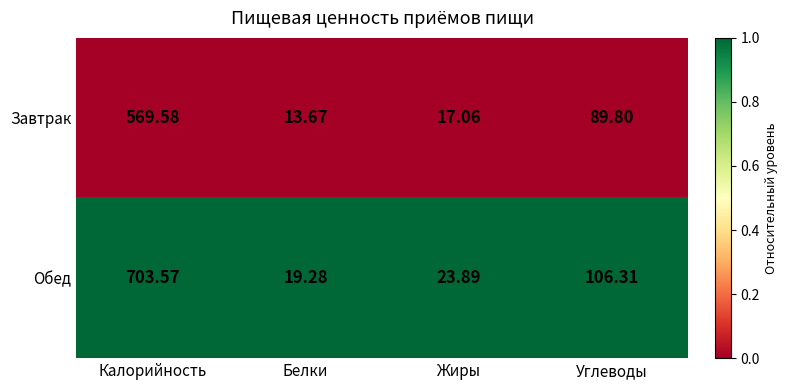

At which category is the sum across all series the highest?

Калорийность